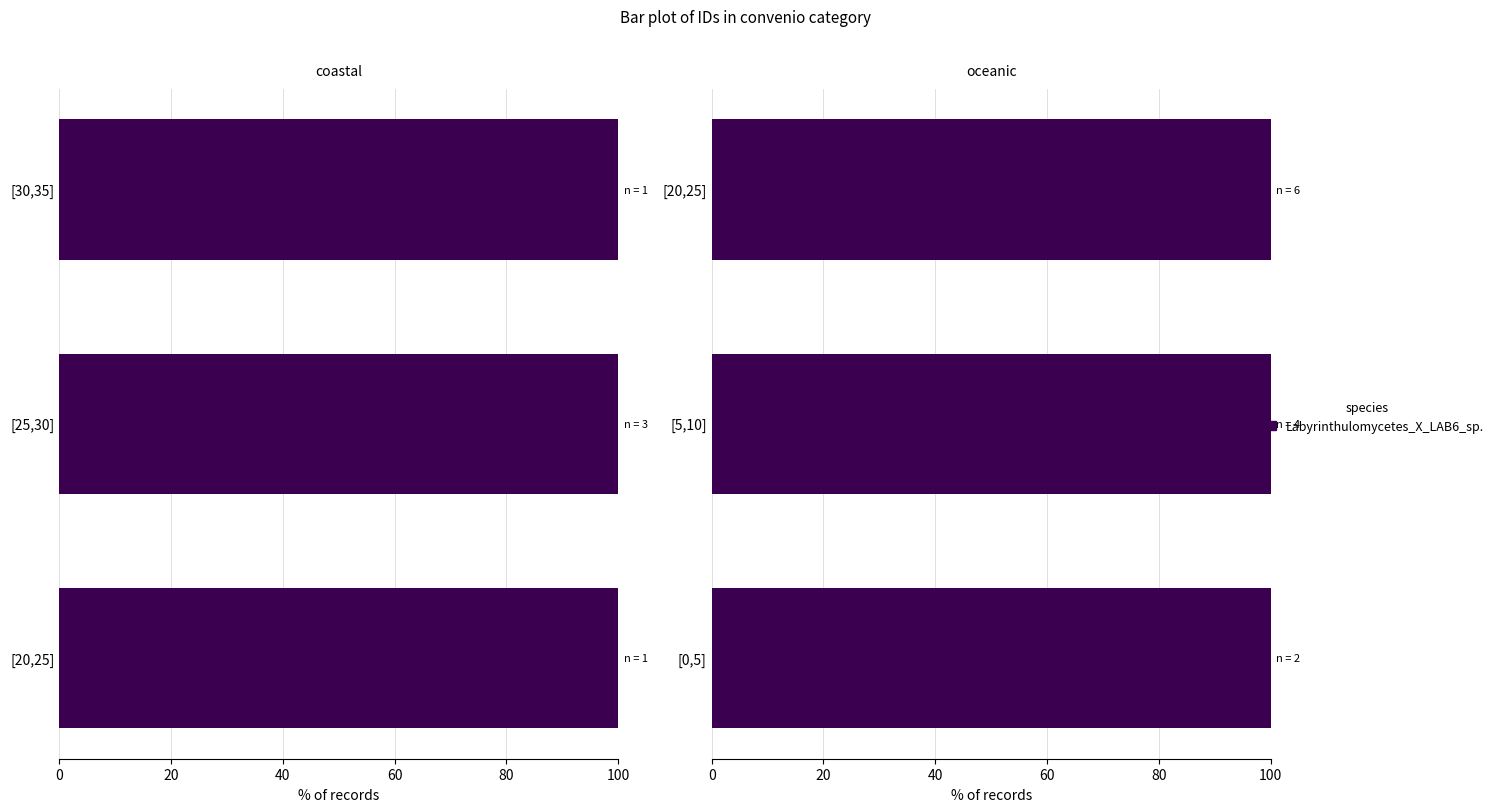

Which label corresponds to the largest value in the chart?

[30,35]